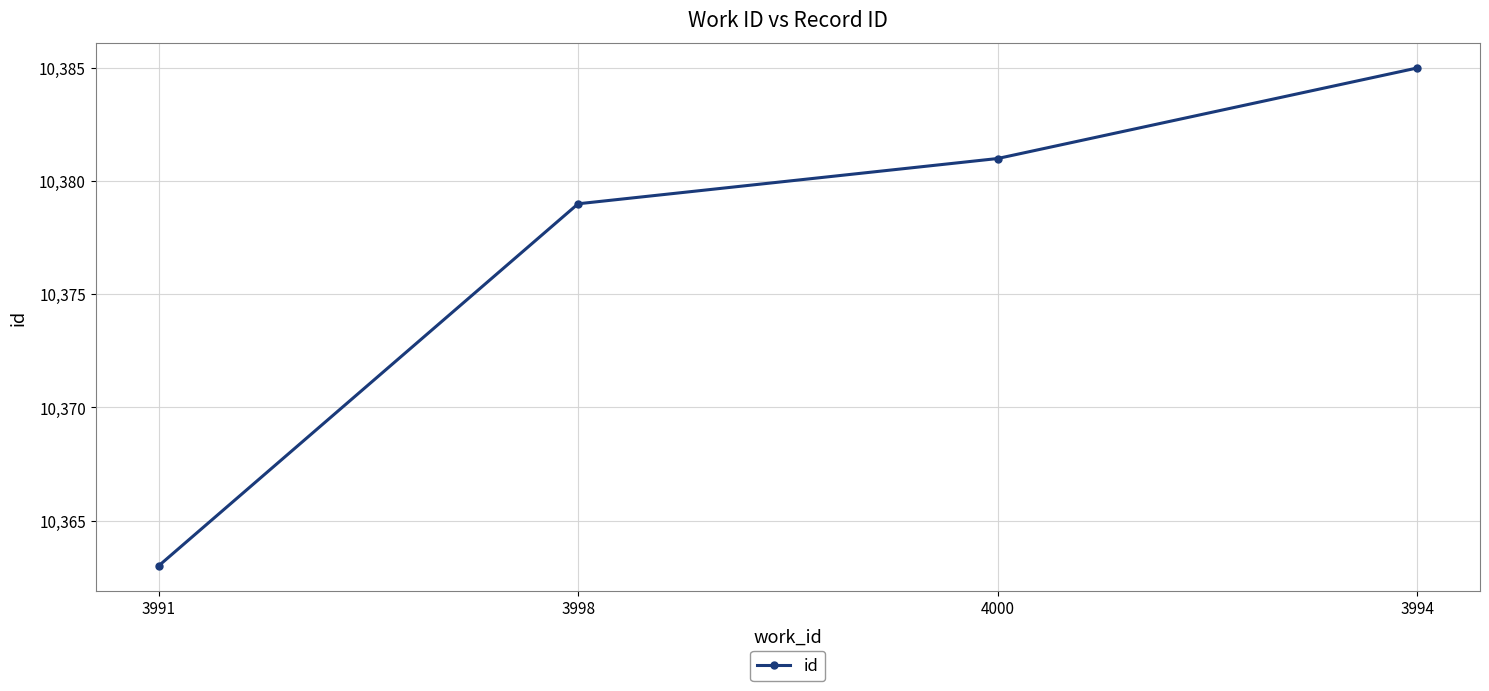

True or false: the data shows 14334 at 4000.

False